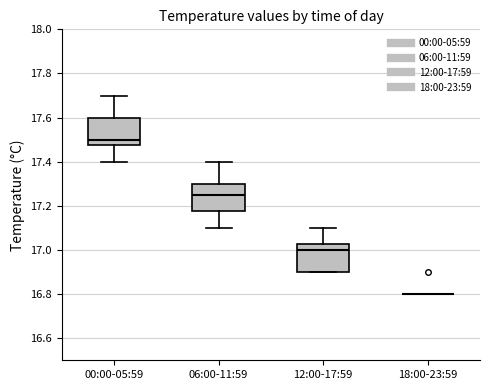

Reading left to right, transcribe this box plot: for each box, give where its median line is, the range the box spans, and where its two whiskers end, as read against the y-axis. The values are not printed on the chart, so give them approximately, as read against the axis.

00:00-05:59: median 17.50, box 17.48 to 17.60, whiskers 17.40 to 17.70
06:00-11:59: median 17.26, box 17.18 to 17.30, whiskers 17.10 to 17.40
12:00-17:59: median 17.00, box 16.90 to 17.02, whiskers 16.90 to 17.10
18:00-23:59: box collapsed to a line at 16.80, whiskers 16.80 to 16.80